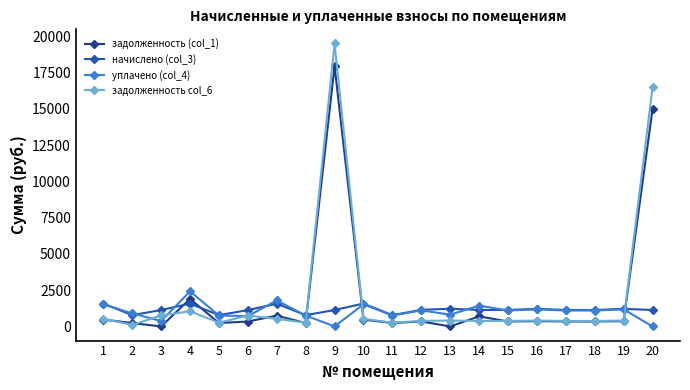

How many lines are shown in the chart?

4